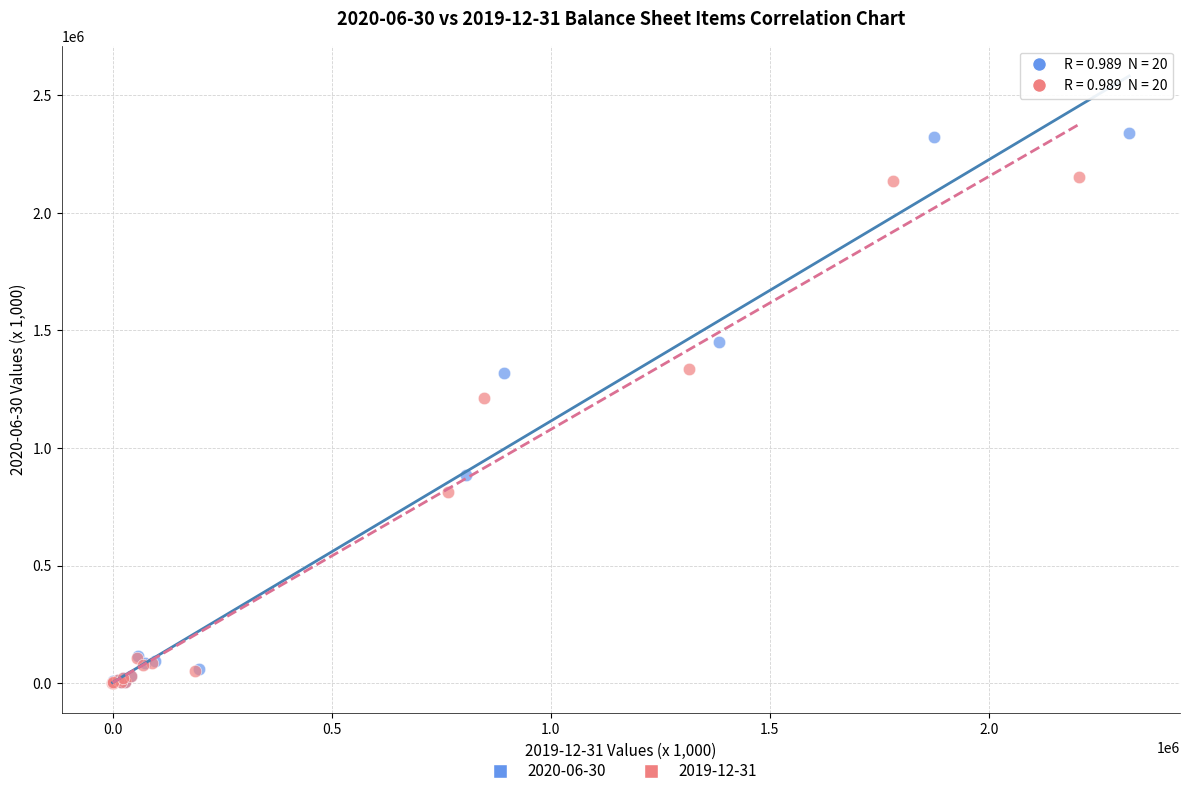

Which series reaches the maximum Y coordinate?

2020-06-30